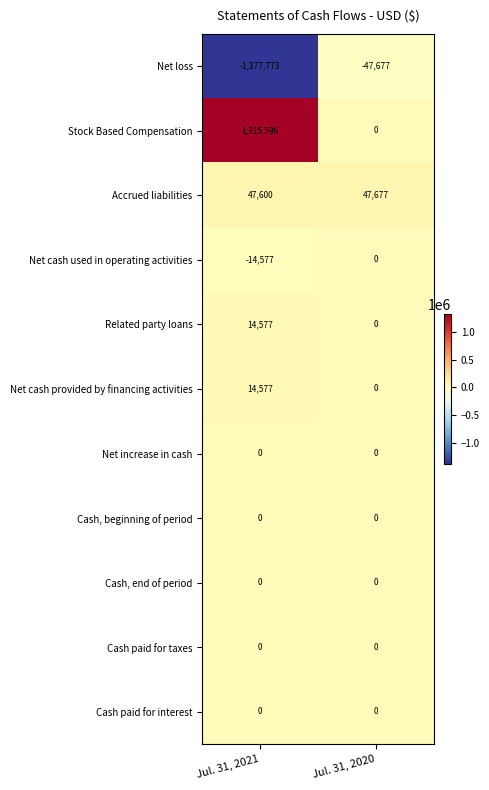

Which label corresponds to the largest value in the chart?

Jul. 31, 2021